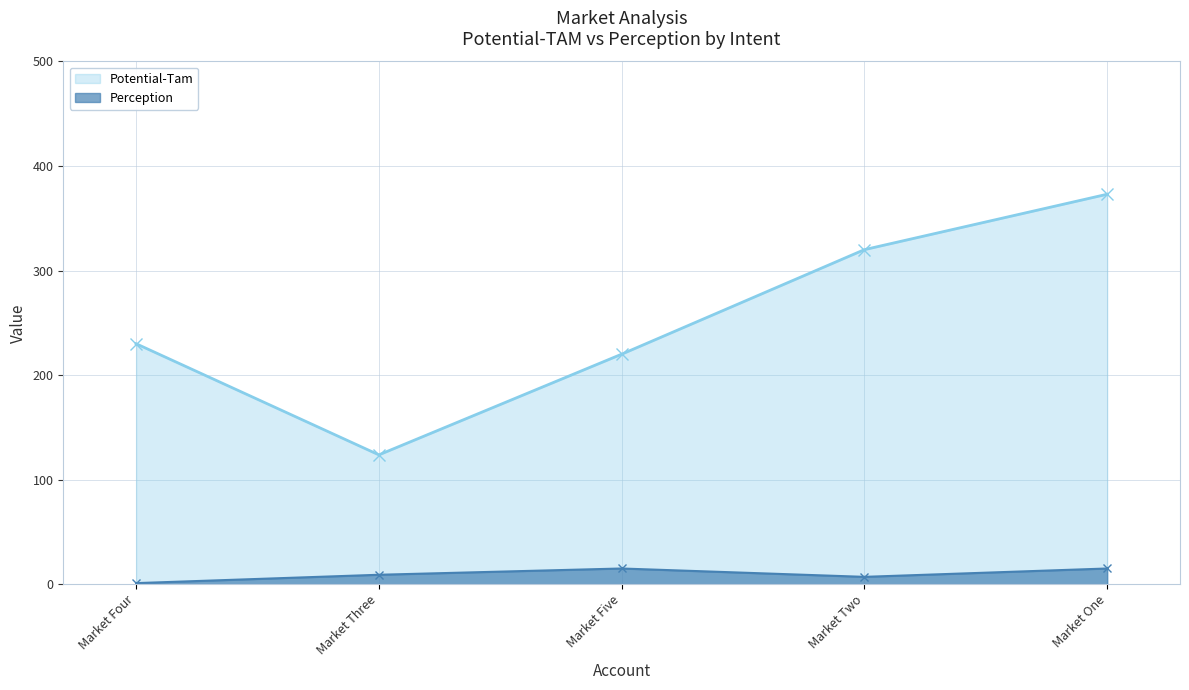

True or false: Perception has more than 2 points higher than both neighbors.

False